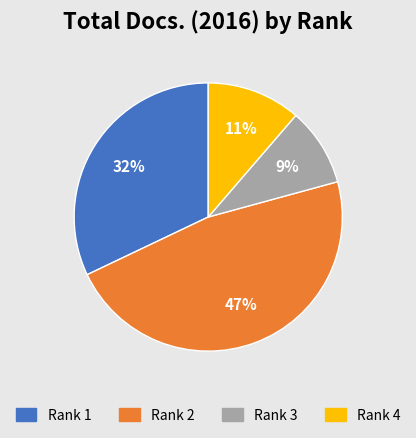

Is the sum of Rank 2 and Rank 1 greater than half?

Yes